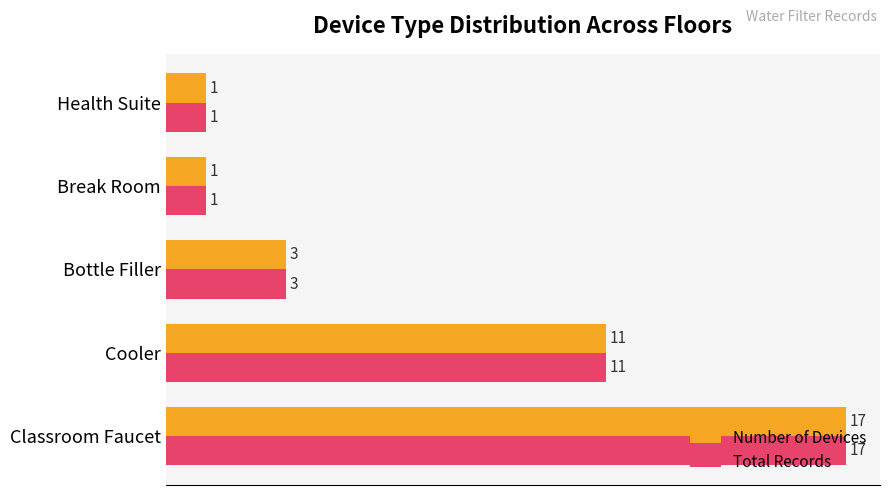

What is the difference between the maximum and minimum values in the Total Records series?

16